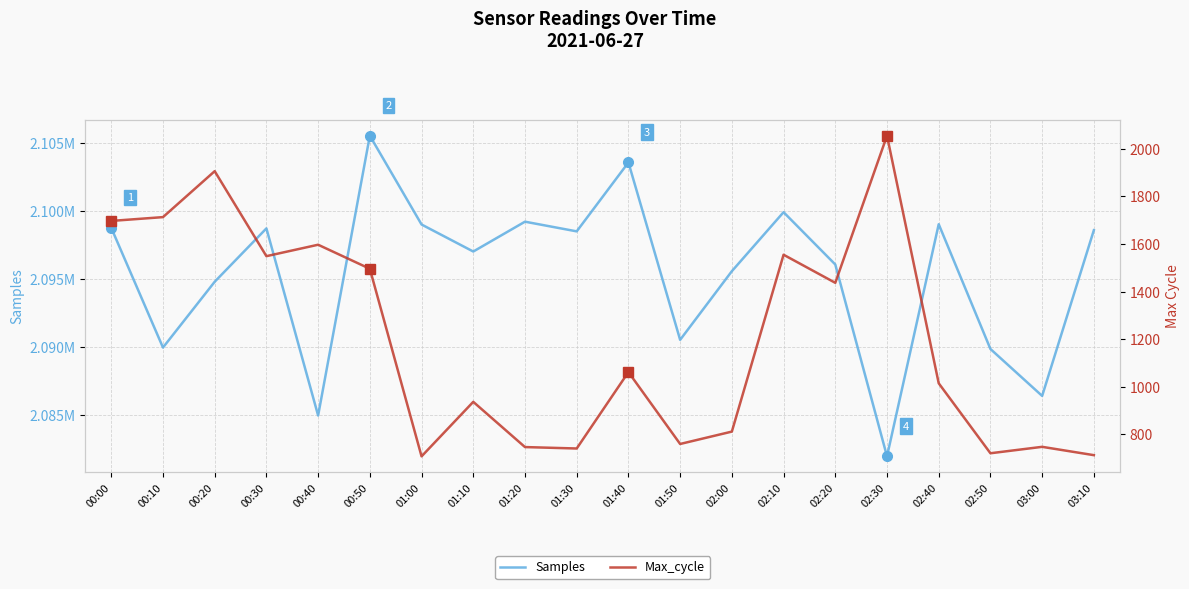

List the labels in order of Max_cycle value, smallest first.

01:00, 03:10, 02:50, 01:30, 01:20, 03:00, 01:50, 02:00, 01:10, 02:40, 01:40, 02:20, 00:50, 00:30, 02:10, 00:40, 00:00, 00:10, 00:20, 02:30